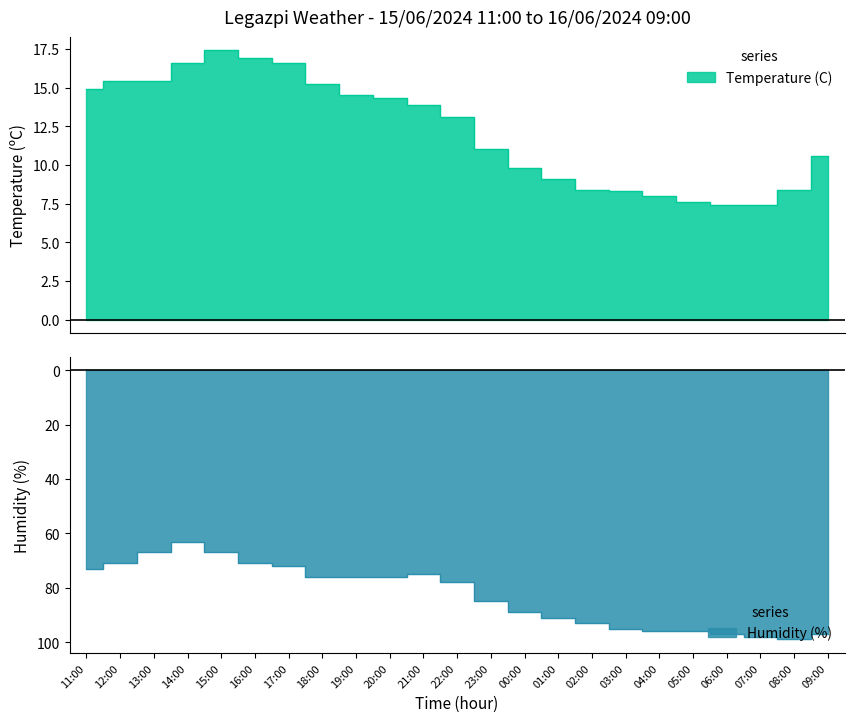

How many data points in Humidity (%) are less than -78?

11